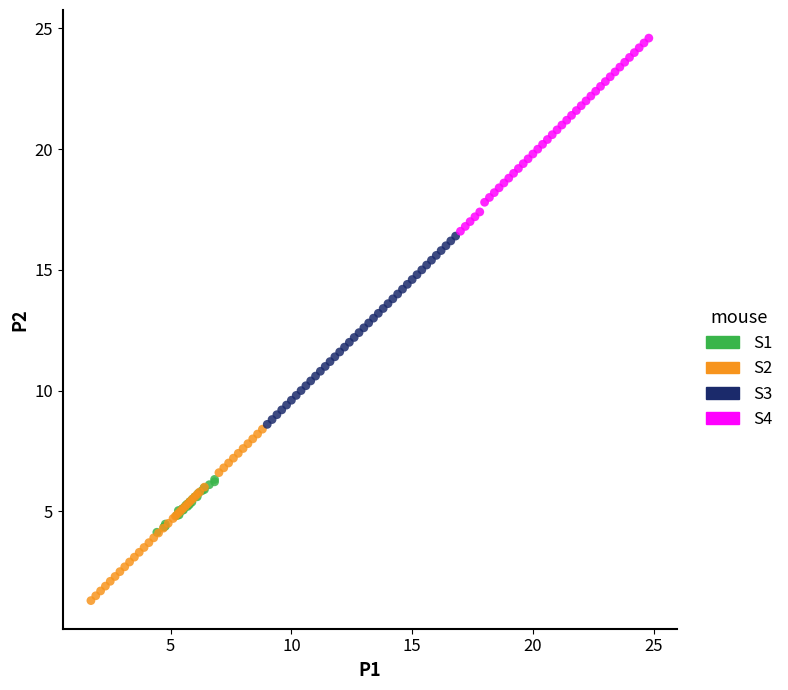

Which series has the largest Y range (max minus min)?

S4